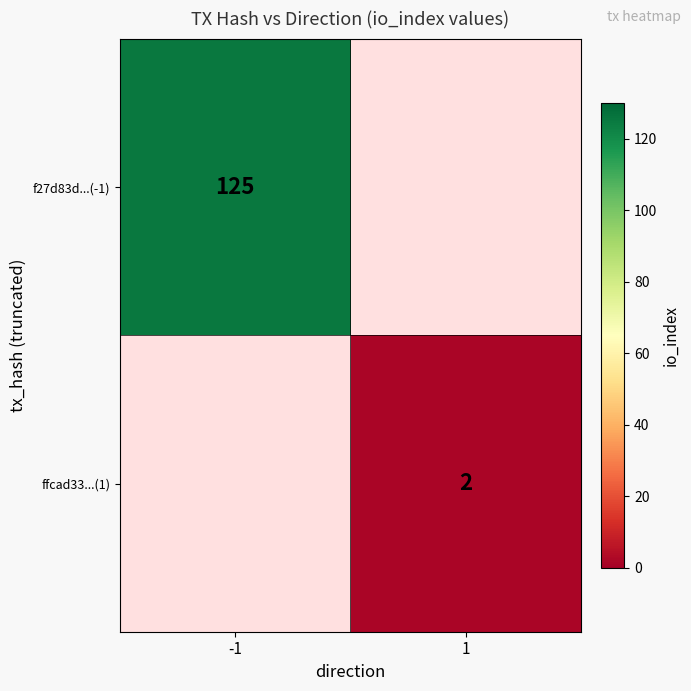

True or false: f27d83d...(-1) has a value of 218 at -1.

False